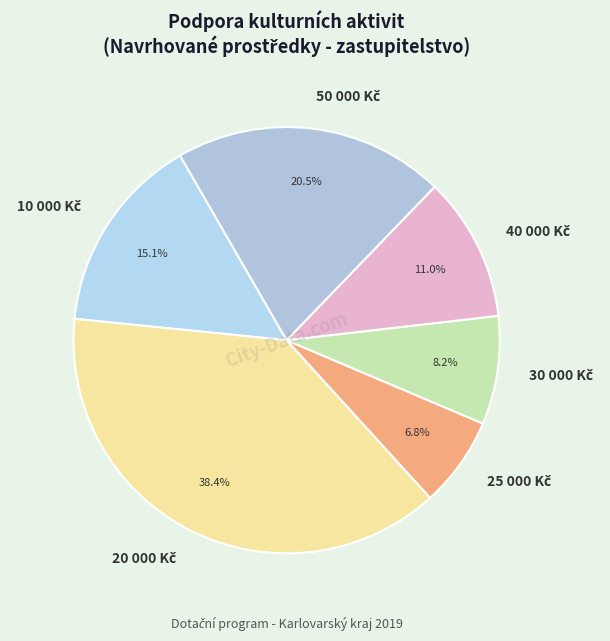

Does any single category account for the majority?

No